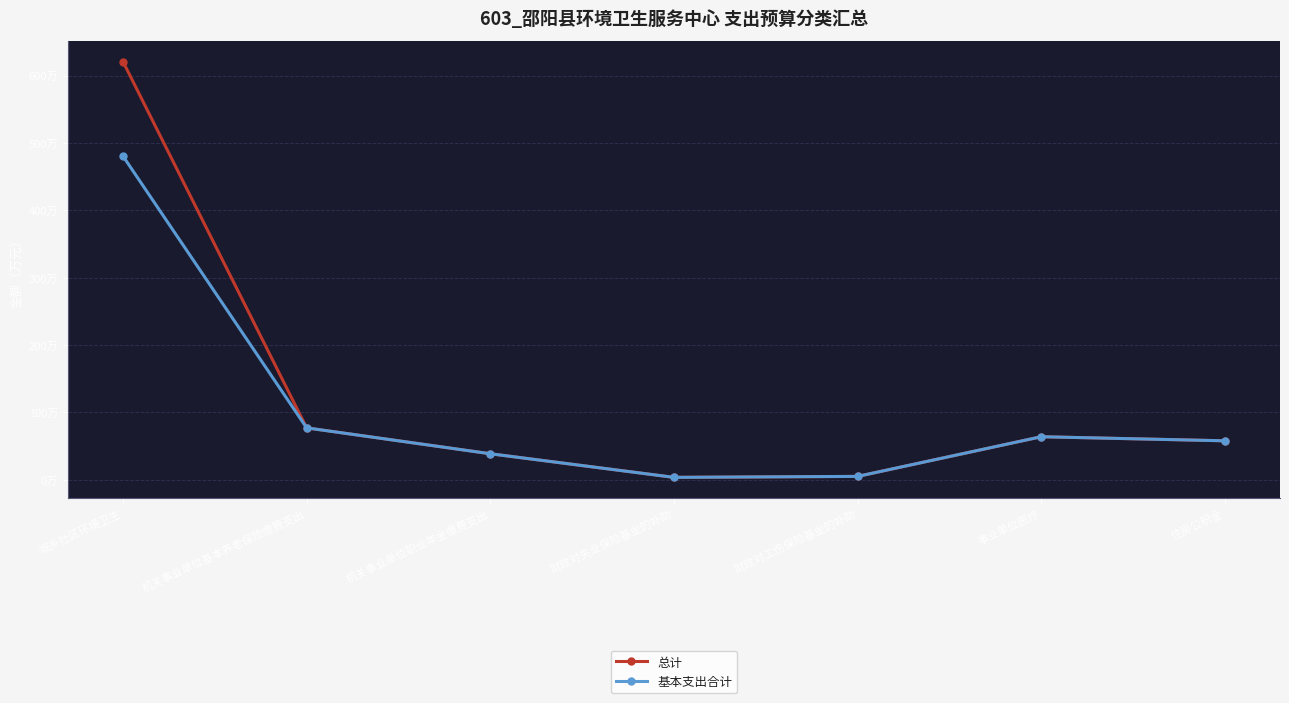

At which category is the sum across all series the highest?

城乡社区环境卫生